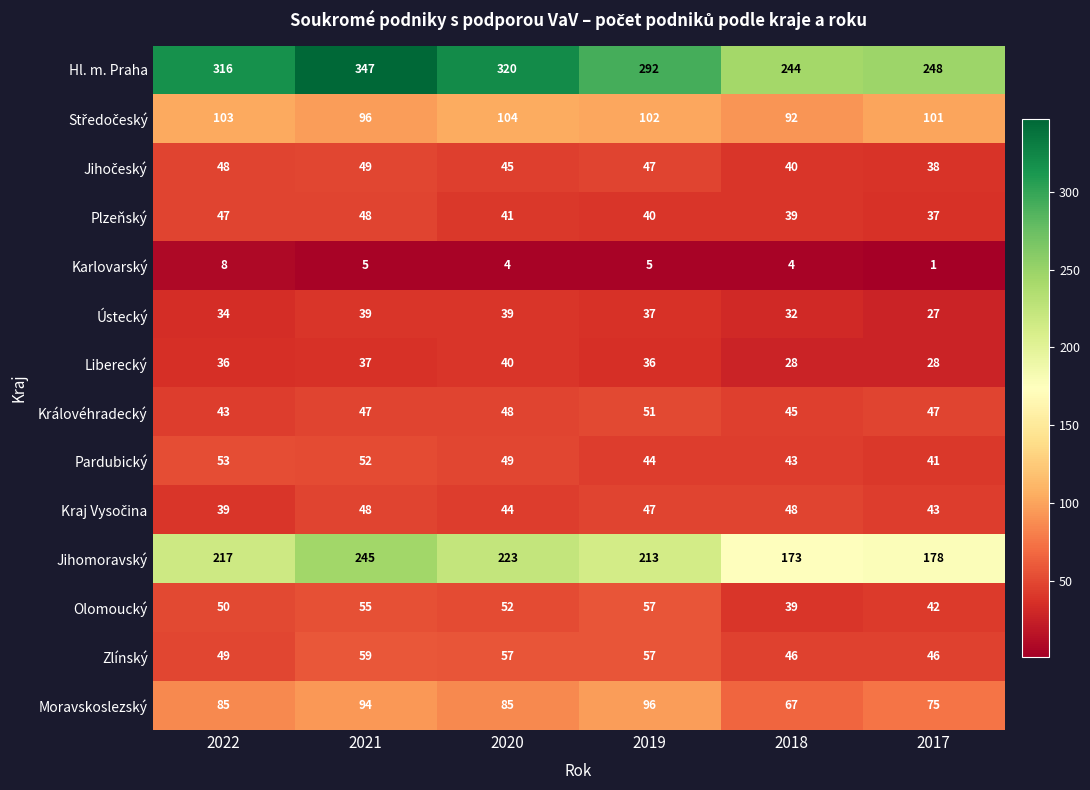

Which series changed the most between 2022 and 2020?

Zlínský